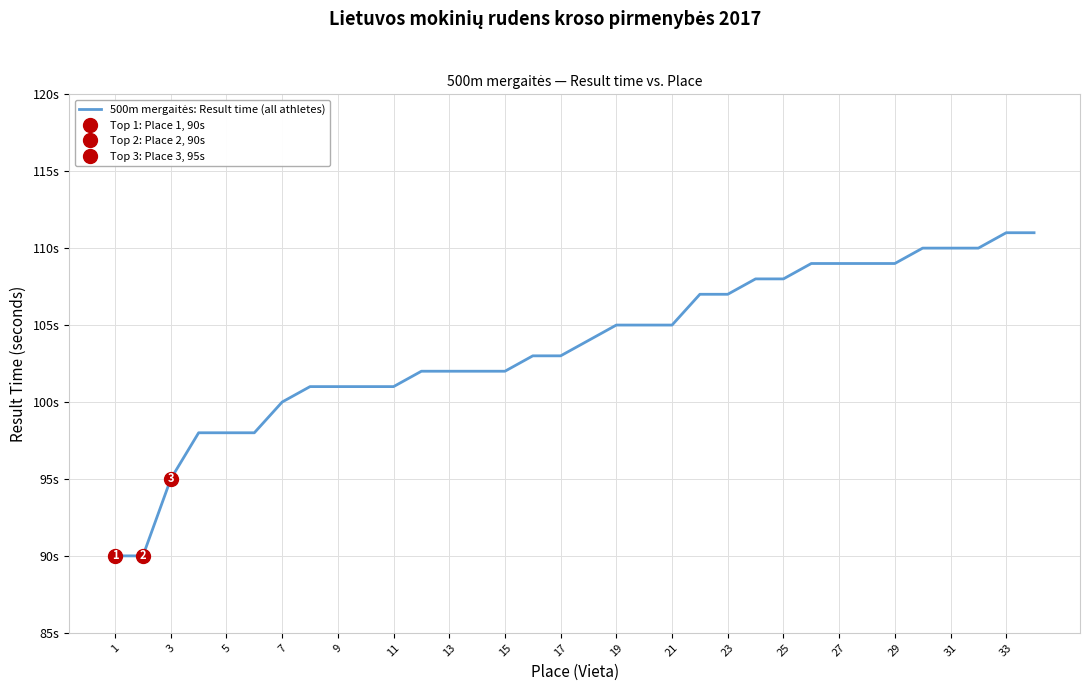

Reading right to left, list all the values displayed in this chart.

111	111	110	110	110	109	109	109	109	108	108	107	107	105	105	105	104	103	103	102	102	102	102	101	101	101	101	100	98	98	98	95	90	90